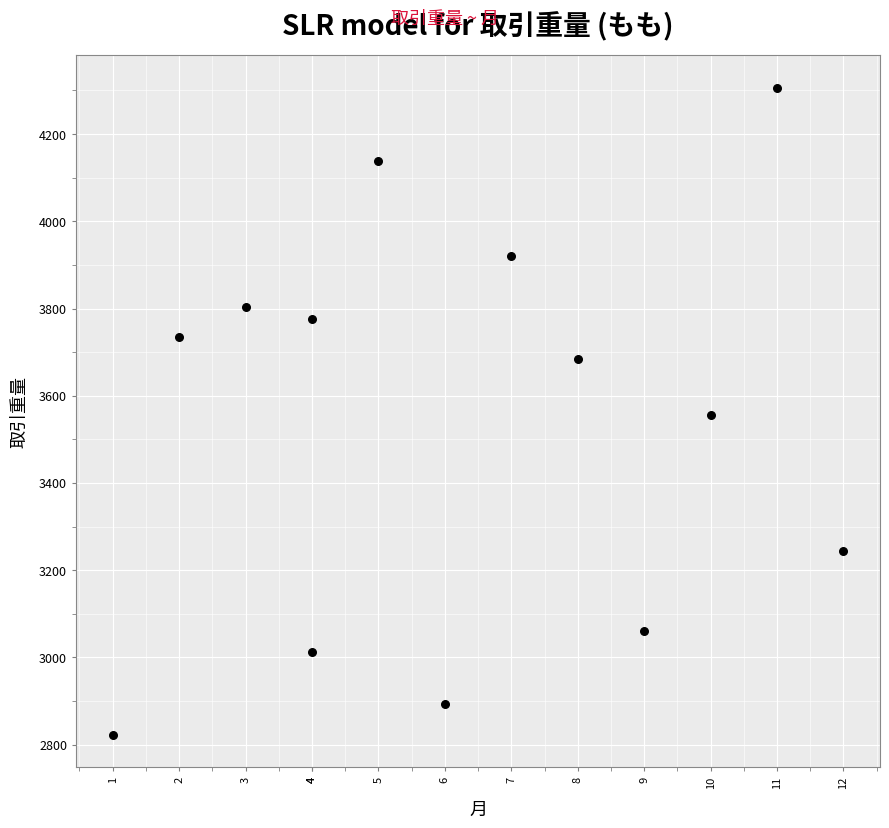

What is the range of X values (max minus min)?

11.0